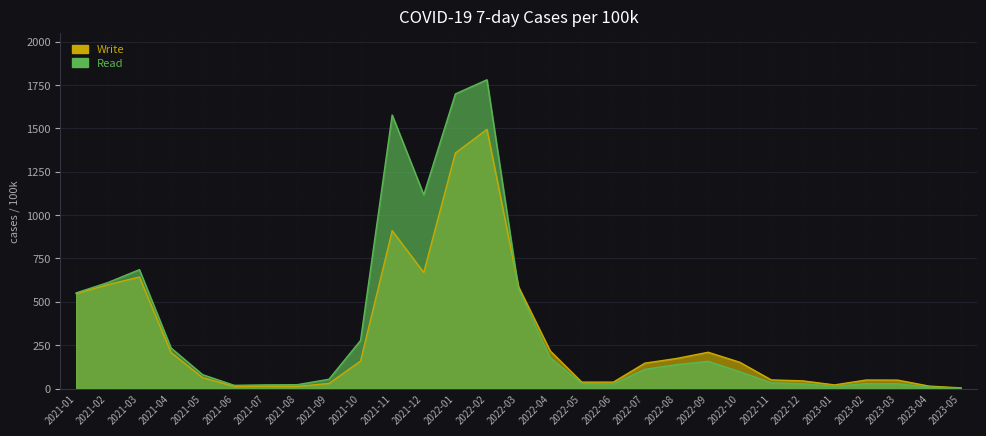

What are all the series names shown in the legend?

Write, Read